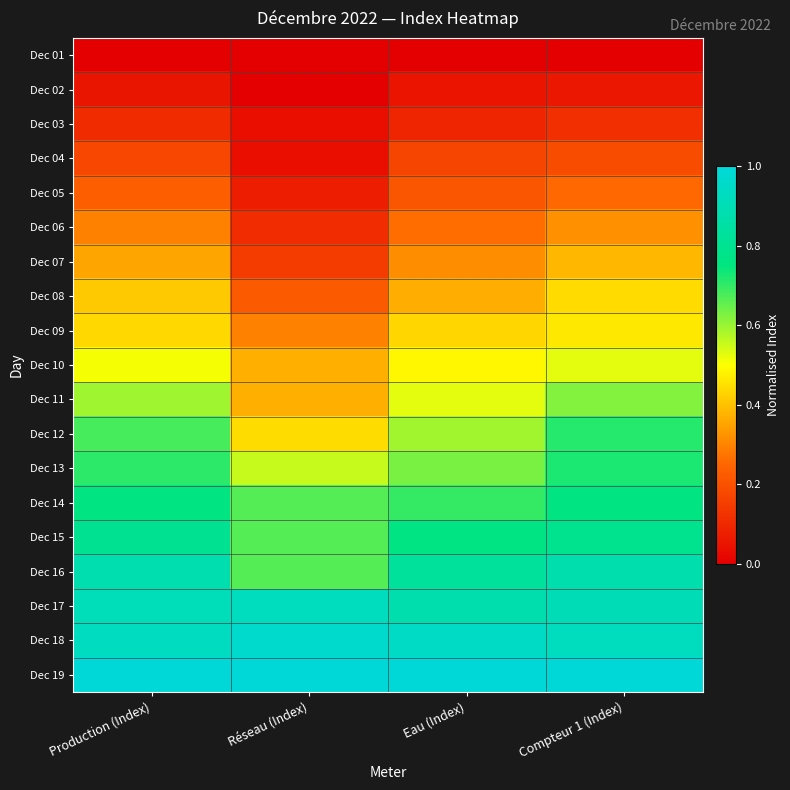

Reading right to left, extract all data points from this chart.

Dec 01: Compteur 1 (Index)=0.0	Eau (Index)=0.0	Réseau (Index)=0.0	Production (Index)=0.0
Dec 02: Compteur 1 (Index)=0.1	Eau (Index)=0.1	Réseau (Index)=0.0	Production (Index)=0.1
Dec 03: Compteur 1 (Index)=0.1	Eau (Index)=0.1	Réseau (Index)=0.0	Production (Index)=0.1
Dec 04: Compteur 1 (Index)=0.2	Eau (Index)=0.2	Réseau (Index)=0.0	Production (Index)=0.2
Dec 05: Compteur 1 (Index)=0.3	Eau (Index)=0.2	Réseau (Index)=0.1	Production (Index)=0.2
Dec 06: Compteur 1 (Index)=0.3	Eau (Index)=0.3	Réseau (Index)=0.1	Production (Index)=0.3
Dec 07: Compteur 1 (Index)=0.4	Eau (Index)=0.3	Réseau (Index)=0.1	Production (Index)=0.4
Dec 08: Compteur 1 (Index)=0.4	Eau (Index)=0.4	Réseau (Index)=0.2	Production (Index)=0.4
Dec 09: Compteur 1 (Index)=0.5	Eau (Index)=0.4	Réseau (Index)=0.3	Production (Index)=0.4
Dec 10: Compteur 1 (Index)=0.5	Eau (Index)=0.5	Réseau (Index)=0.4	Production (Index)=0.5
Dec 11: Compteur 1 (Index)=0.6	Eau (Index)=0.5	Réseau (Index)=0.4	Production (Index)=0.6
Dec 12: Compteur 1 (Index)=0.7	Eau (Index)=0.6	Réseau (Index)=0.4	Production (Index)=0.7
Dec 13: Compteur 1 (Index)=0.7	Eau (Index)=0.6	Réseau (Index)=0.6	Production (Index)=0.7
Dec 14: Compteur 1 (Index)=0.8	Eau (Index)=0.7	Réseau (Index)=0.7	Production (Index)=0.8
Dec 15: Compteur 1 (Index)=0.8	Eau (Index)=0.8	Réseau (Index)=0.7	Production (Index)=0.8
Dec 16: Compteur 1 (Index)=0.9	Eau (Index)=0.8	Réseau (Index)=0.7	Production (Index)=0.9
Dec 17: Compteur 1 (Index)=0.9	Eau (Index)=0.9	Réseau (Index)=0.9	Production (Index)=0.9
Dec 18: Compteur 1 (Index)=0.9	Eau (Index)=0.9	Réseau (Index)=1.0	Production (Index)=0.9
Dec 19: Compteur 1 (Index)=1.0	Eau (Index)=1.0	Réseau (Index)=1.0	Production (Index)=1.0